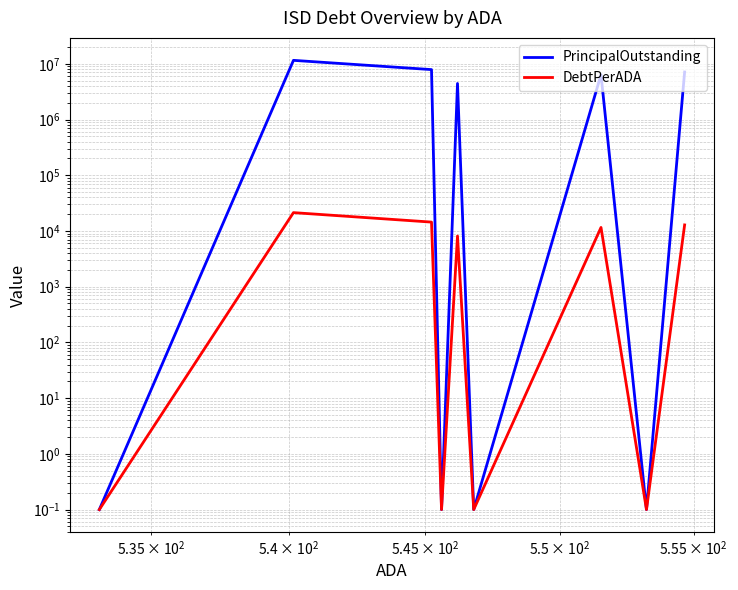

How many values in the DebtPerADA series exceed 8110?

5